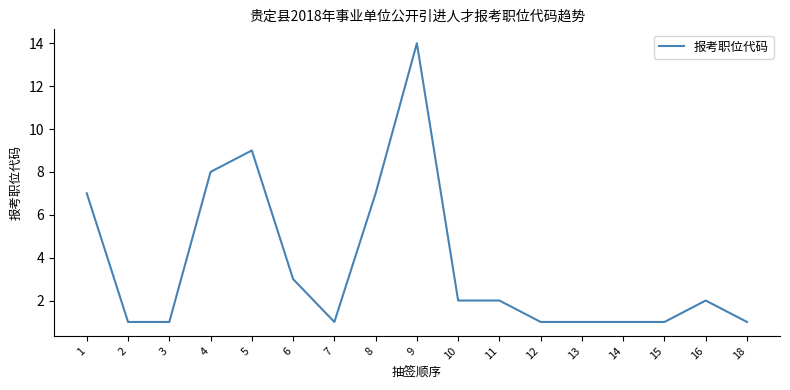

What is the difference between the maximum and minimum values?

13